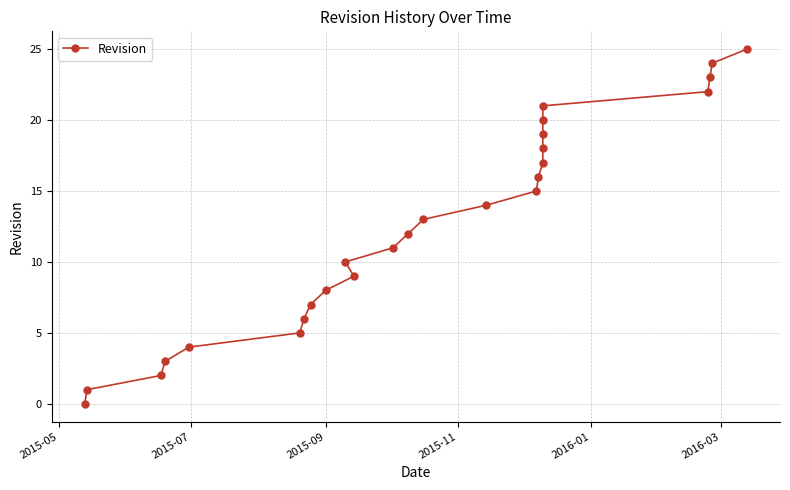

The chart shows a value of 1 at 2015-07. True or false?

False